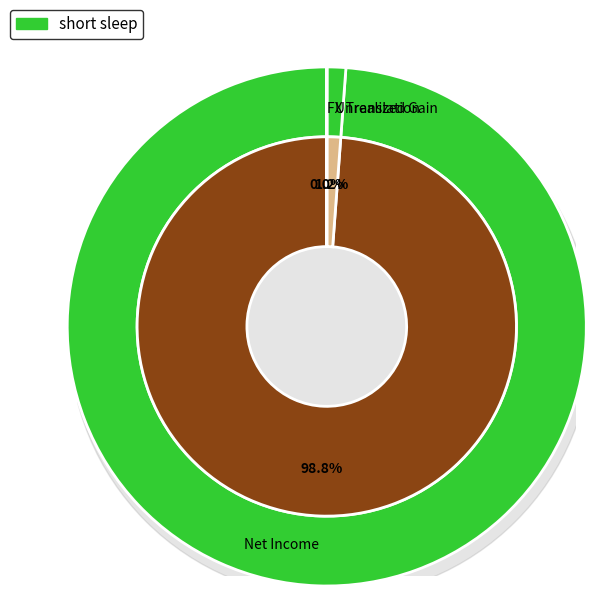

To the nearest percent, what is the difference between the Unrealized gain on securities and Net income including noncontrolling interests slice percentages?

98%